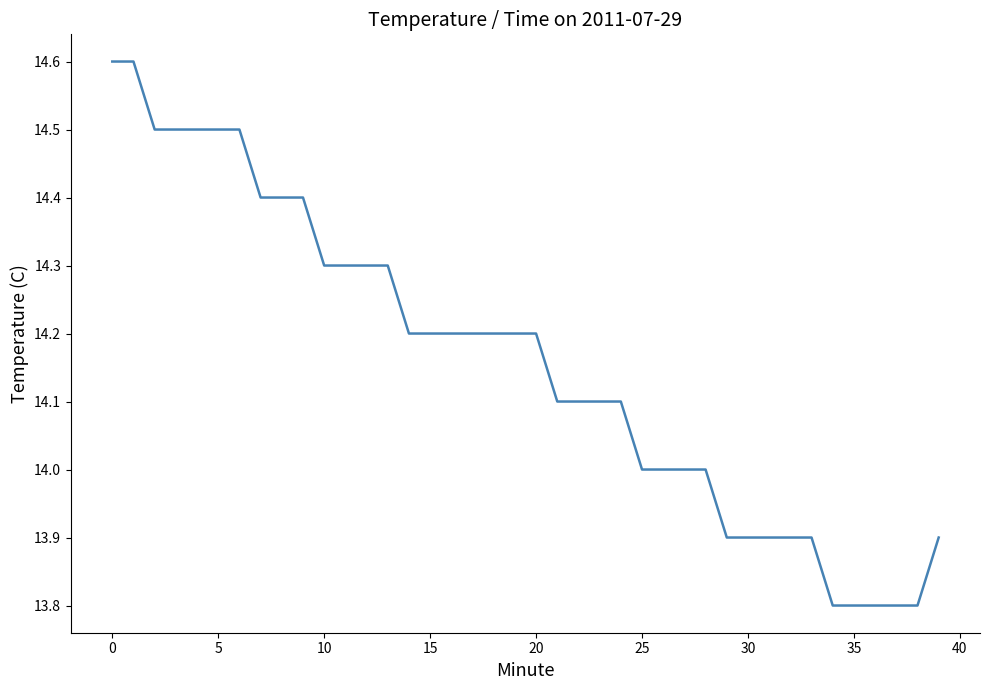

What is the difference between the maximum and minimum values?

0.8